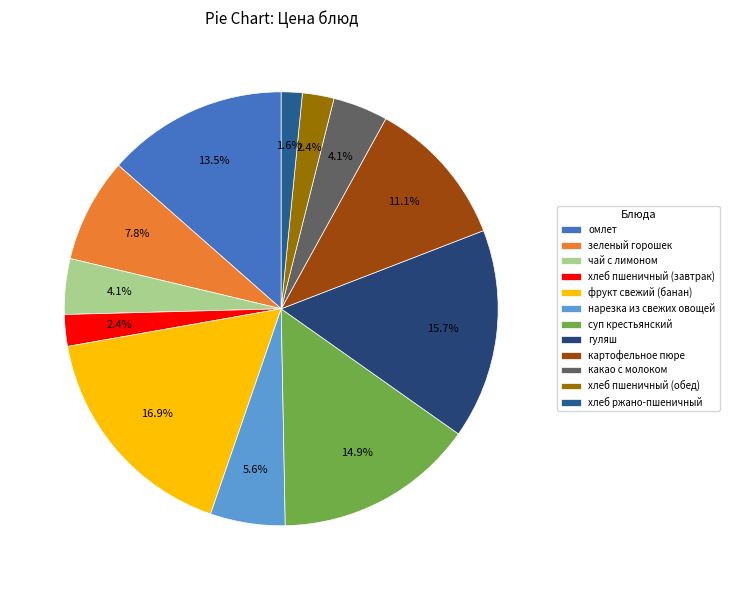

Count the number of slices in the pie.

12